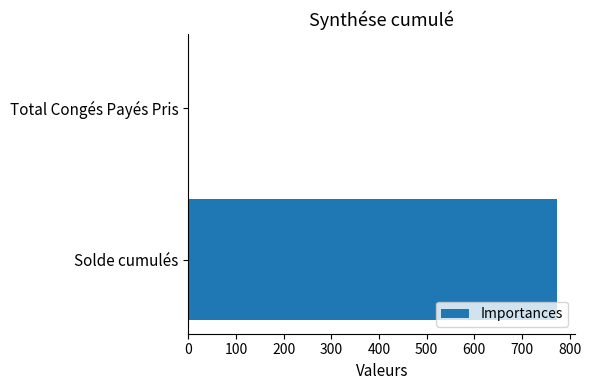

The chart shows a value of 773.2 at Solde cumulés. True or false?

True